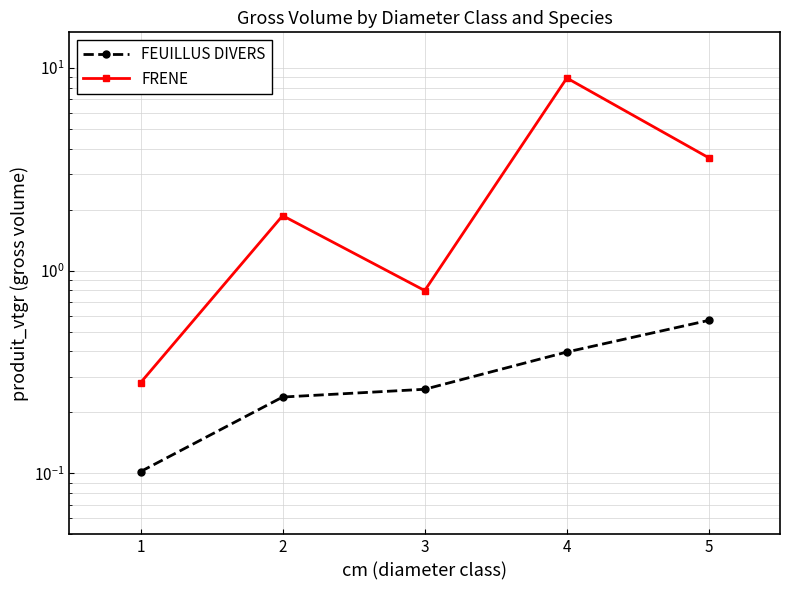

Read the FRENE value at 2.

1.9